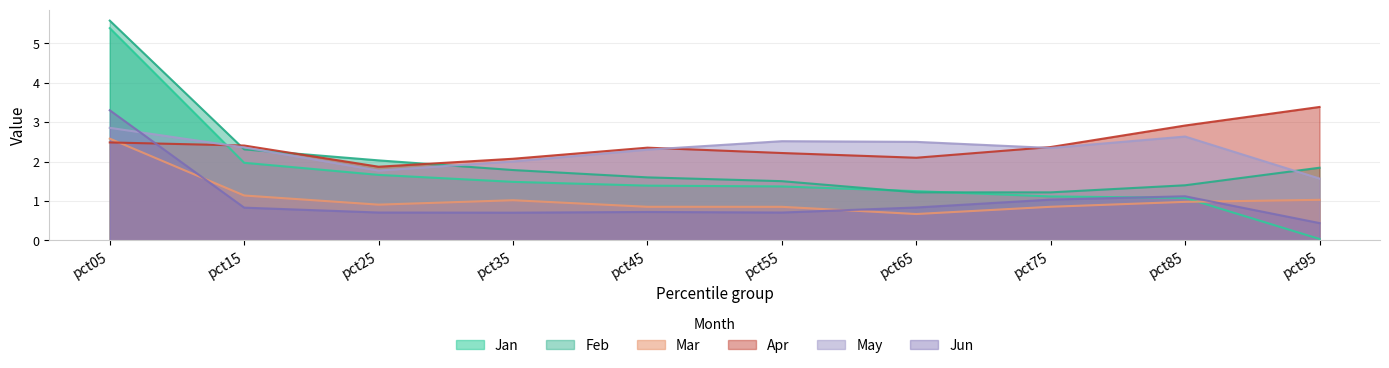

True or false: Mar has a value of 1.3 at pct75.

False